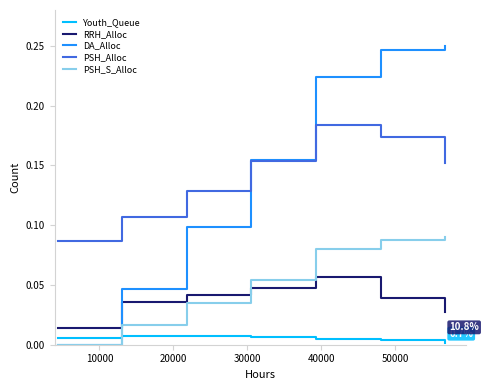

Is this an area chart (filled region under the line)?

No